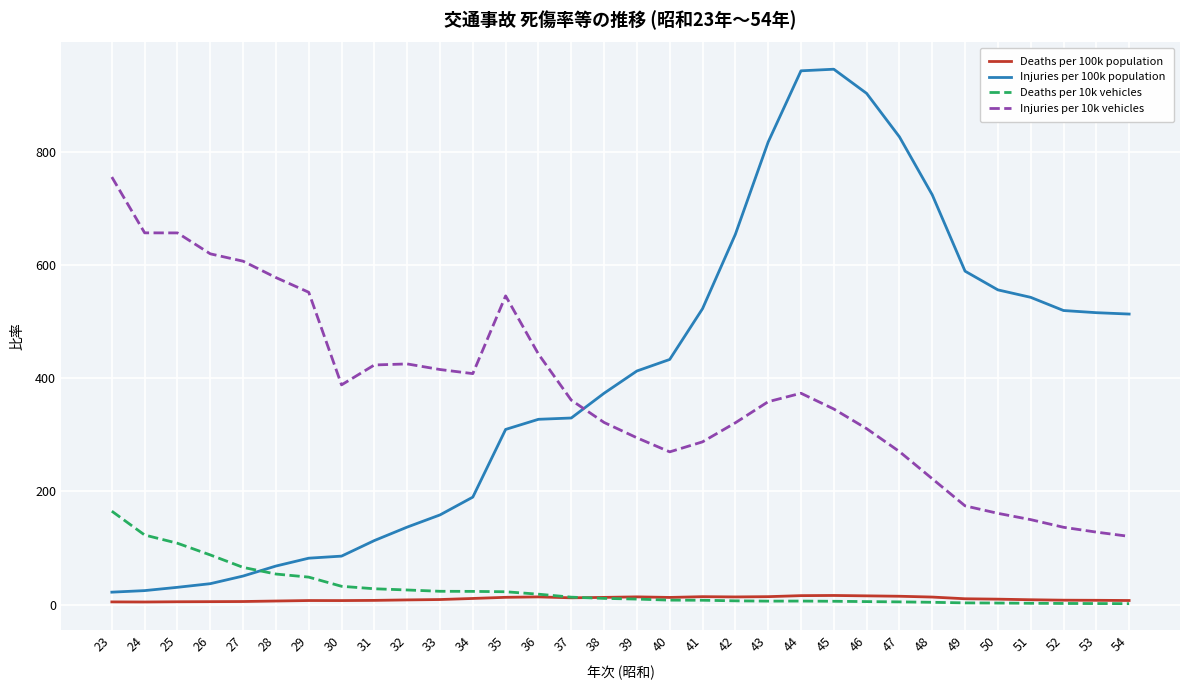

Rank the series by their maximum value, from highest to lowest.

Injuries per 100k population, Injuries per 10k vehicles, Deaths per 10k vehicles, Deaths per 100k population